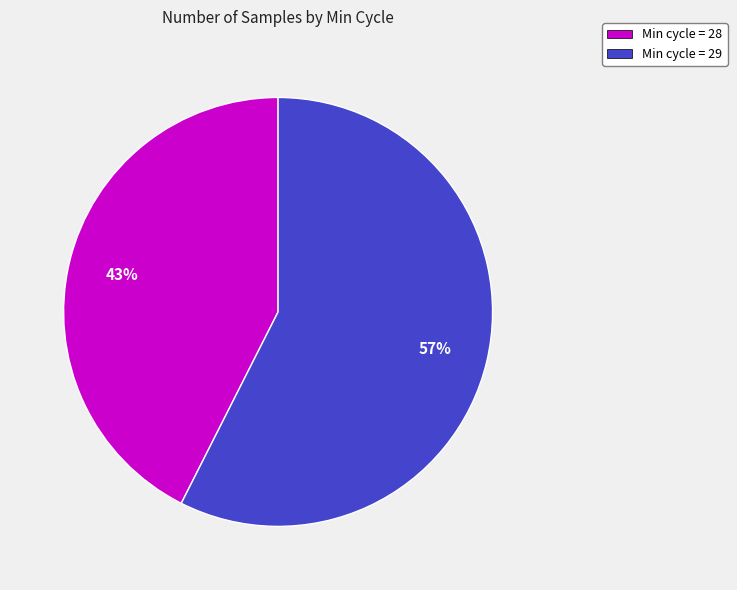

Which category has the smallest portion of the pie?

Min cycle = 28